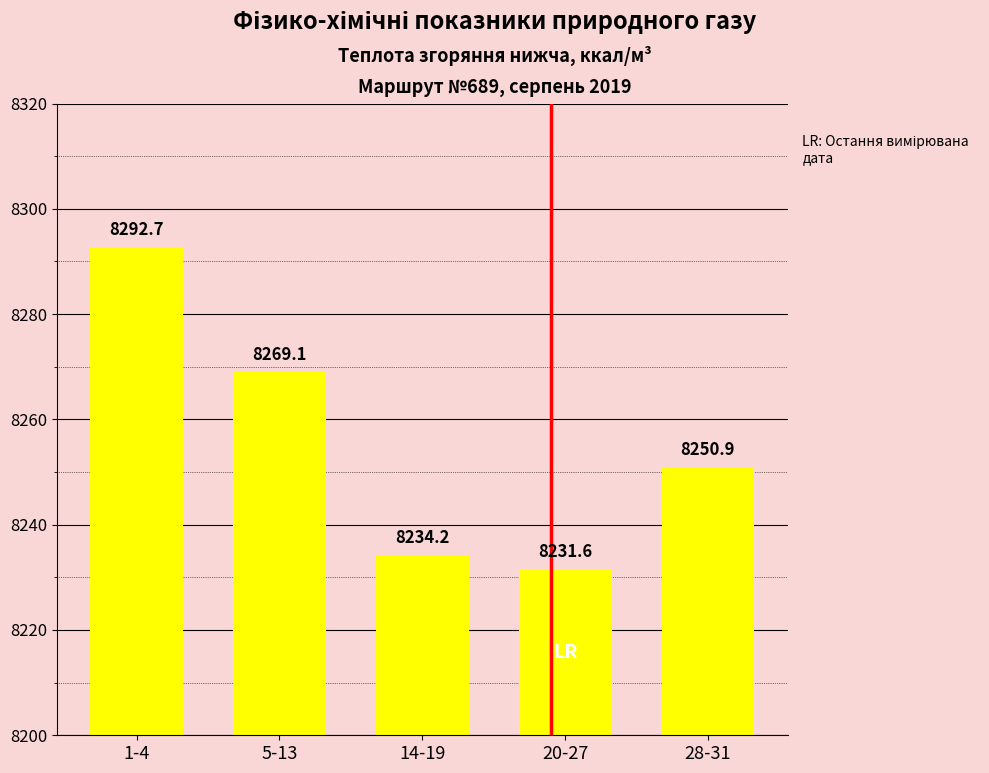

What is the smallest value displayed?

8231.6